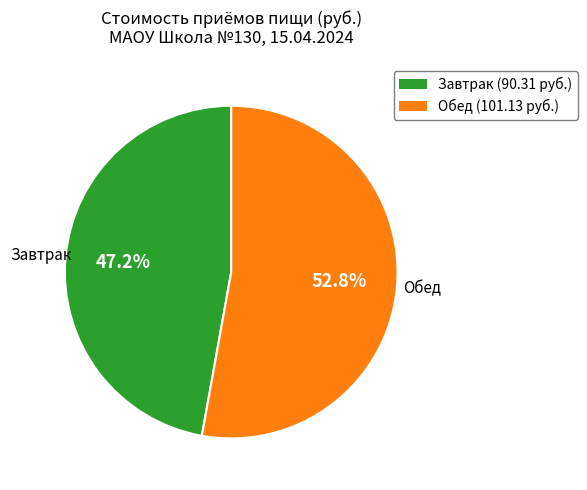

To the nearest percent, what portion does Завтрак represent?

47%